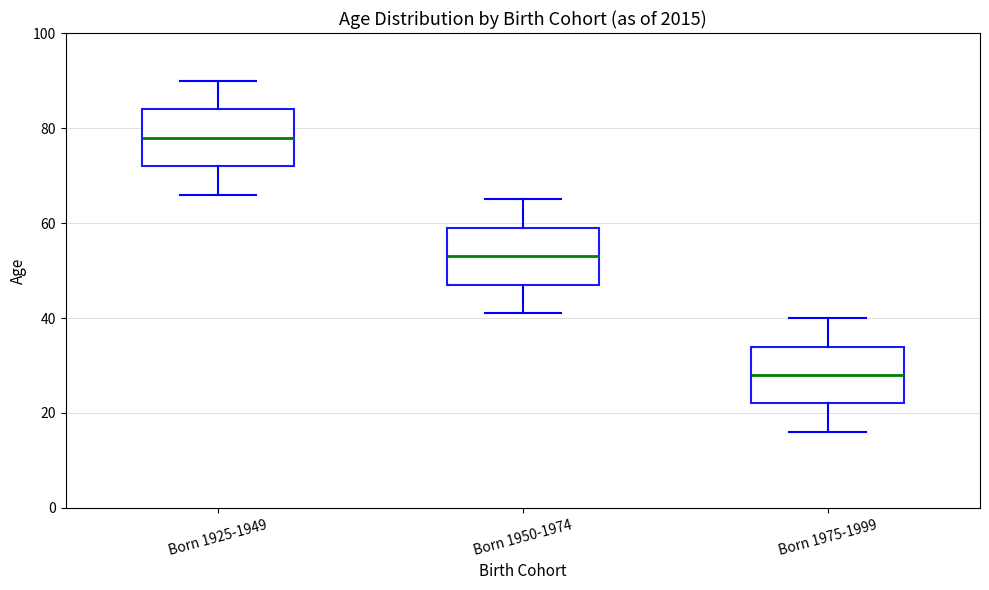

Where does the upper whisker of the box for Born 1925-1949 end on the y-axis? The values are not printed on the chart, so give them approximately, as read against the axis.

90